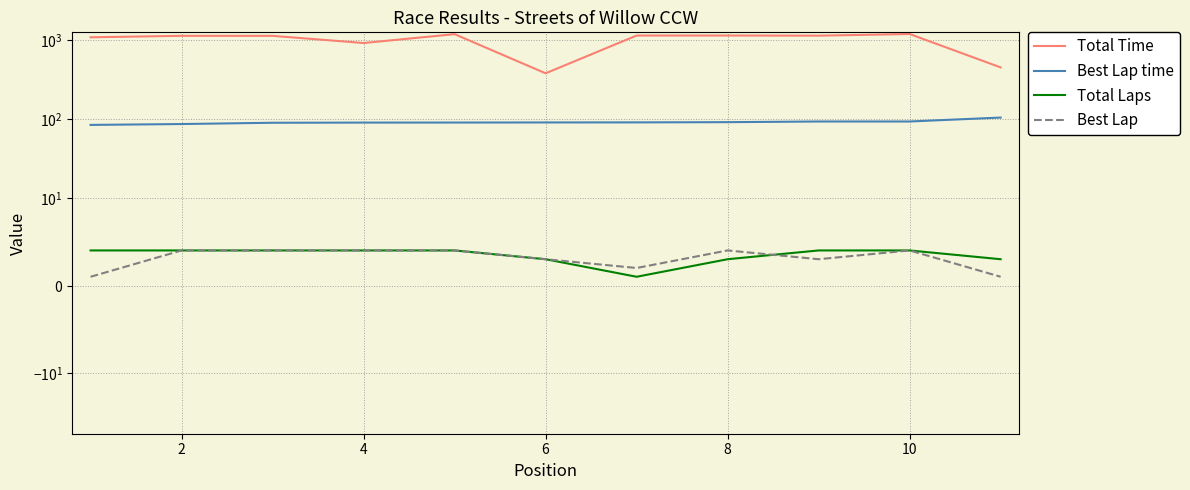

The value of Total Time at 0 is 1480.8. True or false?

False